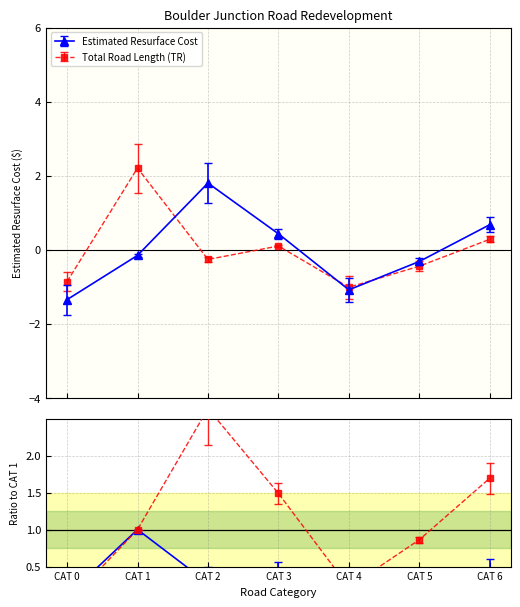

The value of Total Road Length (TR) at CAT 4 is -0.2. True or false?

False